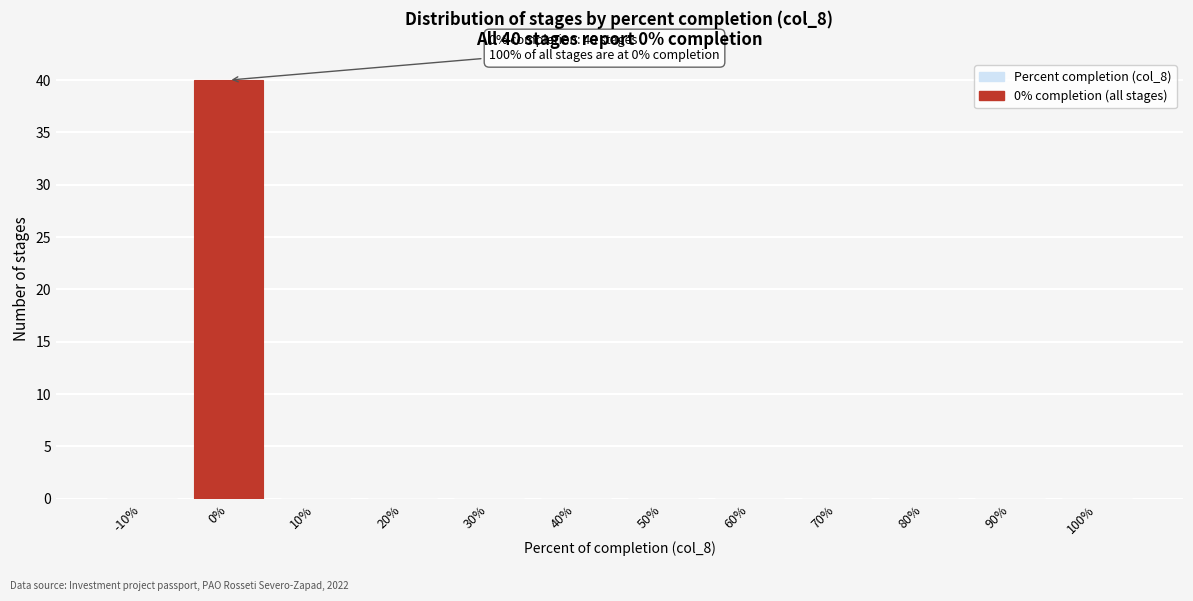

Reading left to right, list all the values displayed in this chart.

-10%=0	0%=40	10%=0	20%=0	30%=0	40%=0	50%=0	60%=0	70%=0	80%=0	90%=0	100%=0